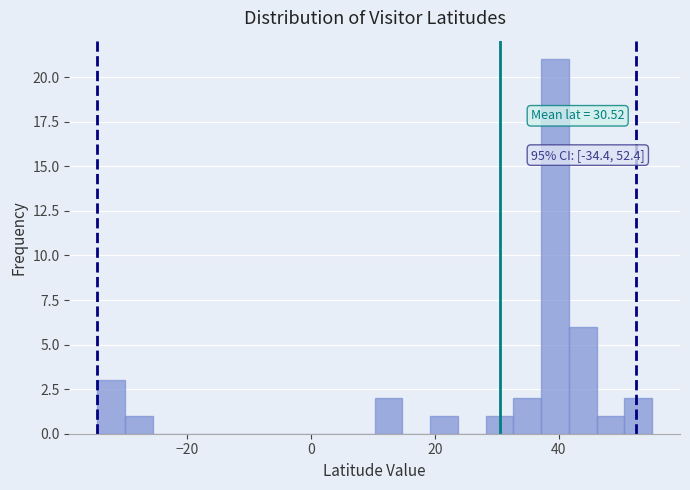

Read against the x-axis, roughly where is the centre of the tallest bar?

40